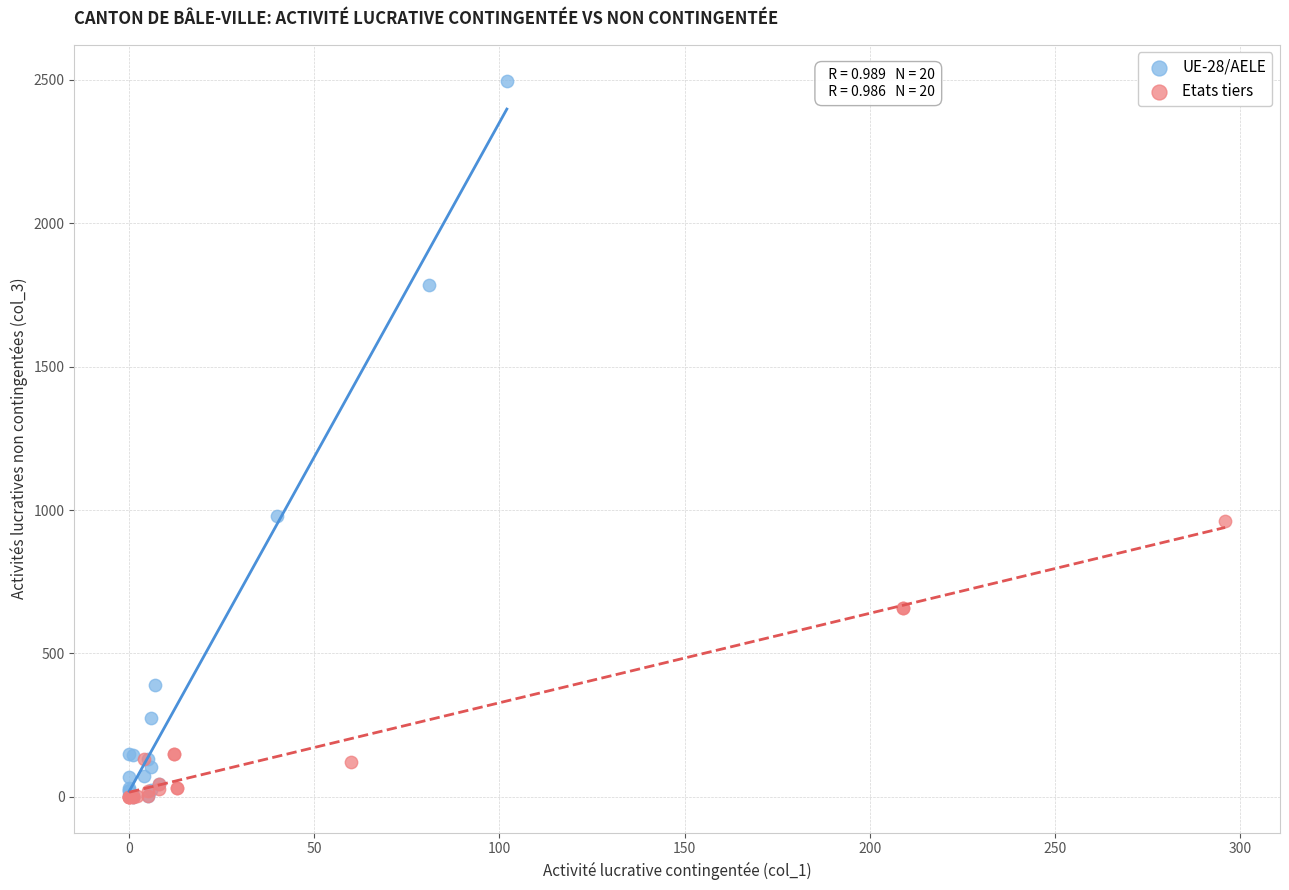

Which series has the largest Y range (max minus min)?

UE-28/AELE